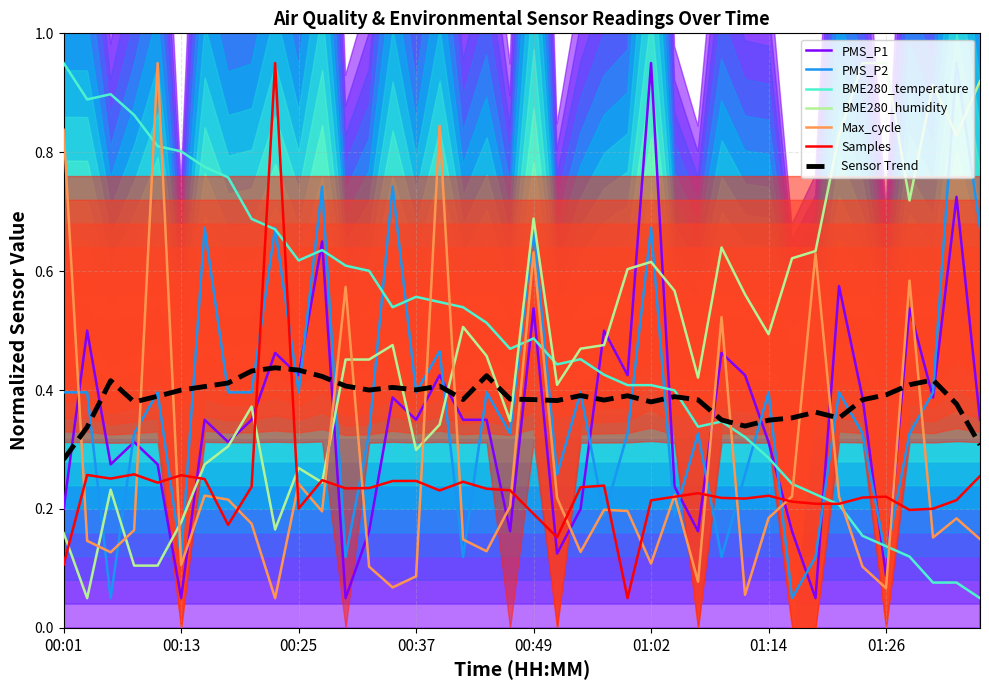

True or false: BME280_temperature and BME280_humidity cross at least once.

True